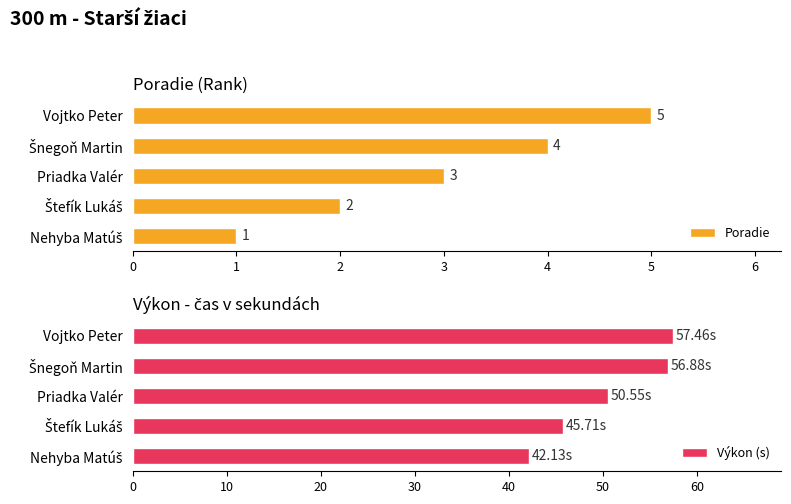

What are all the series names shown in the legend?

Poradie, Výkon (s)